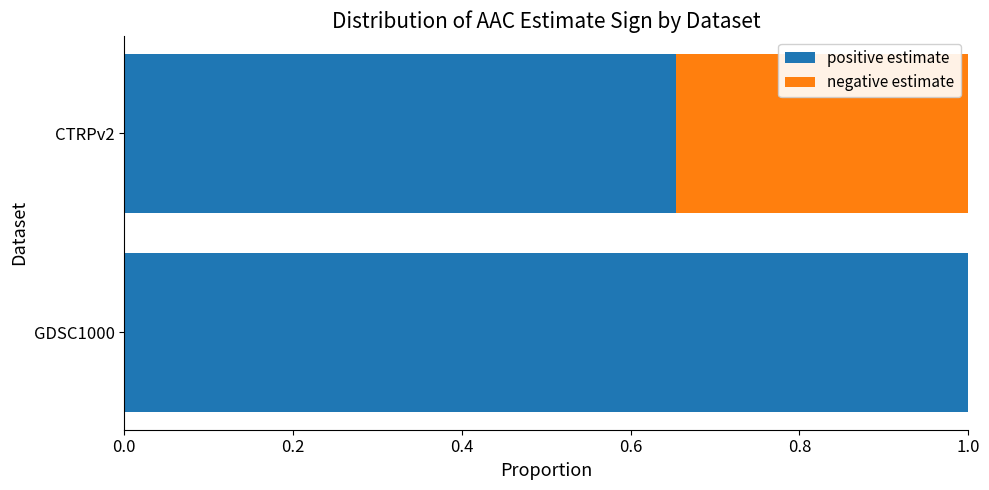

How many series are shown in this chart?

2